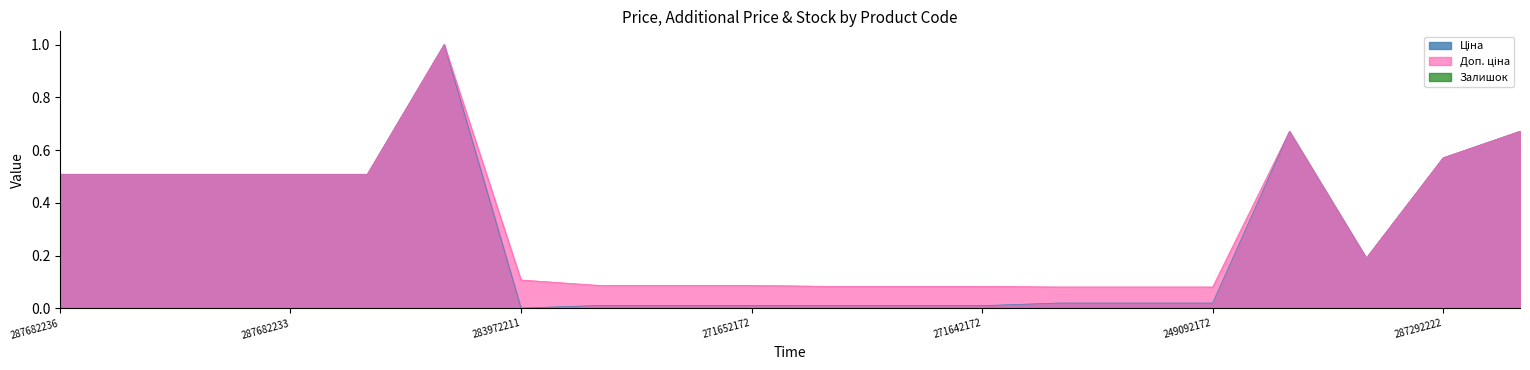

What is the value of the Доп. ціна point at the 6th from the left?

1.0